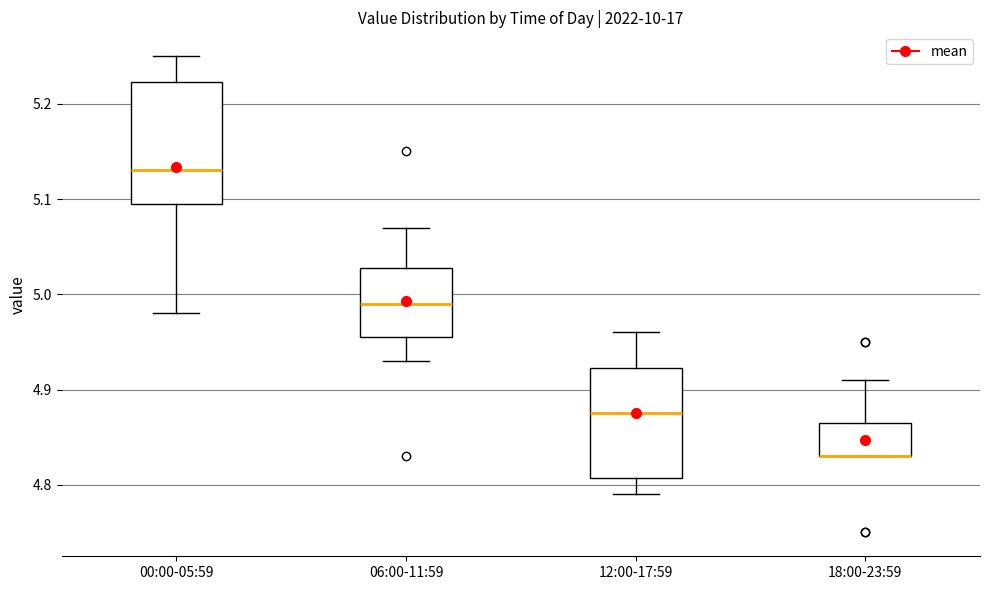

Where is the lower edge of the box for 18:00-23:59 on the y-axis? The values are not printed on the chart, so give them approximately, as read against the axis.

4.83